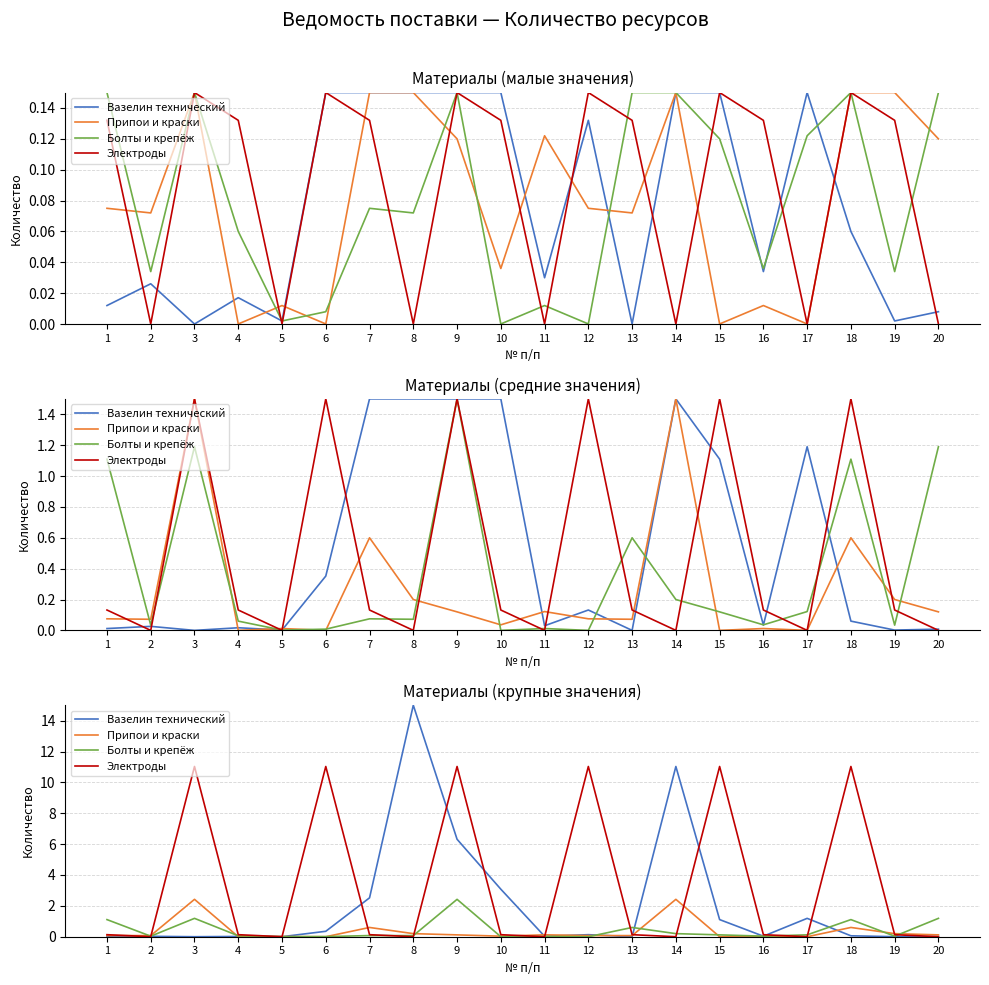

Reading left to right, what are all the values shown in this chart?

Вазелин технический: 1=0.0	2=0.0	3=0.0	4=0.0	5=0.0	6=0.4	7=2.5	8=15.0	9=6.3	10=3.1	11=0.0	12=0.1	13=0.0	14=11.0	15=1.1	16=0.0	17=1.2	18=0.1	19=0.0	20=0.0
Припои и краски: 1=0.1	2=0.1	3=2.4	4=0.0	5=0.0	6=0.0	7=0.6	8=0.2	9=0.1	10=0.0	11=0.1	12=0.1	13=0.1	14=2.4	15=0.0	16=0.0	17=0.0	18=0.6	19=0.2	20=0.1
Болты и крепёж: 1=1.1	2=0.0	3=1.2	4=0.1	5=0.0	6=0.0	7=0.1	8=0.1	9=2.4	10=0.0	11=0.0	12=0.0	13=0.6	14=0.2	15=0.1	16=0.0	17=0.1	18=1.1	19=0.0	20=1.2
Электроды: 1=0.1	2=0.0	3=11.0	4=0.1	5=0.0	6=11.0	7=0.1	8=0.0	9=11.0	10=0.1	11=0.0	12=11.0	13=0.1	14=0.0	15=11.0	16=0.1	17=0.0	18=11.0	19=0.1	20=0.0